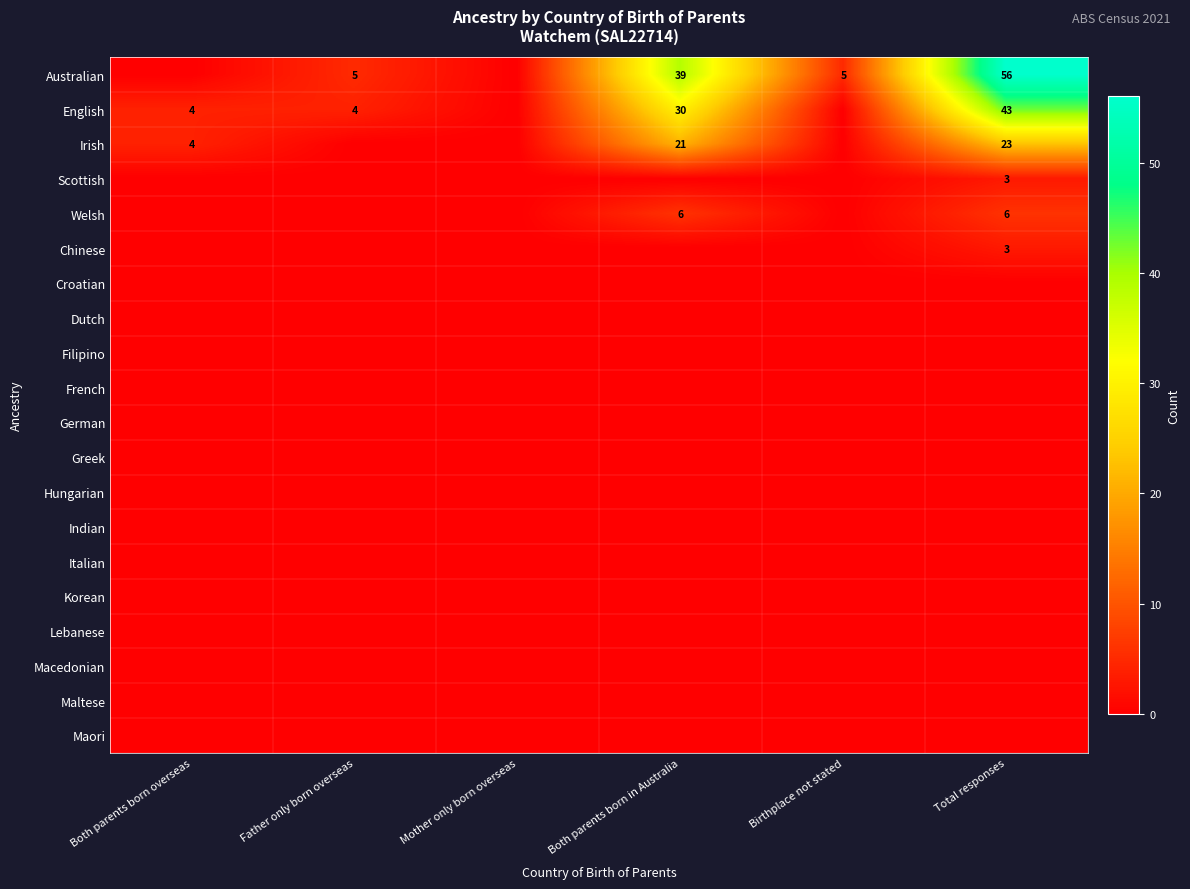

True or false: Australian has a value of 98 at Total responses.

False